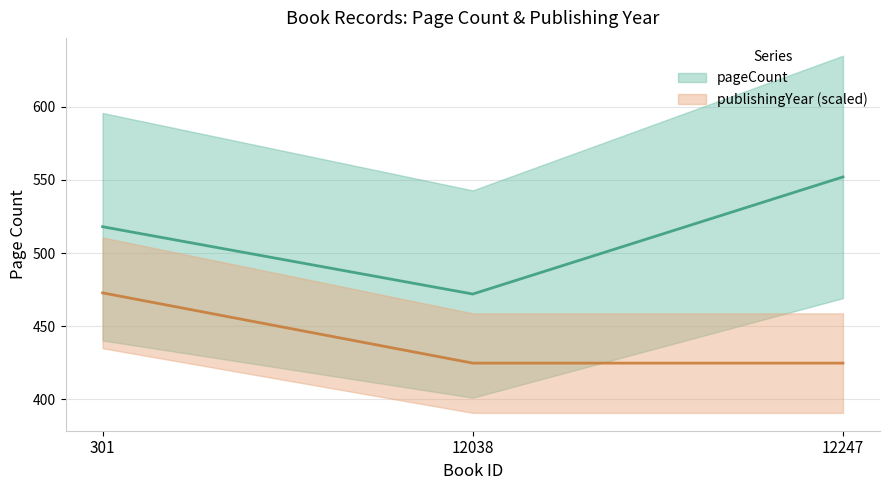

Is it true that pageCount equals 518.0 at 301?

True